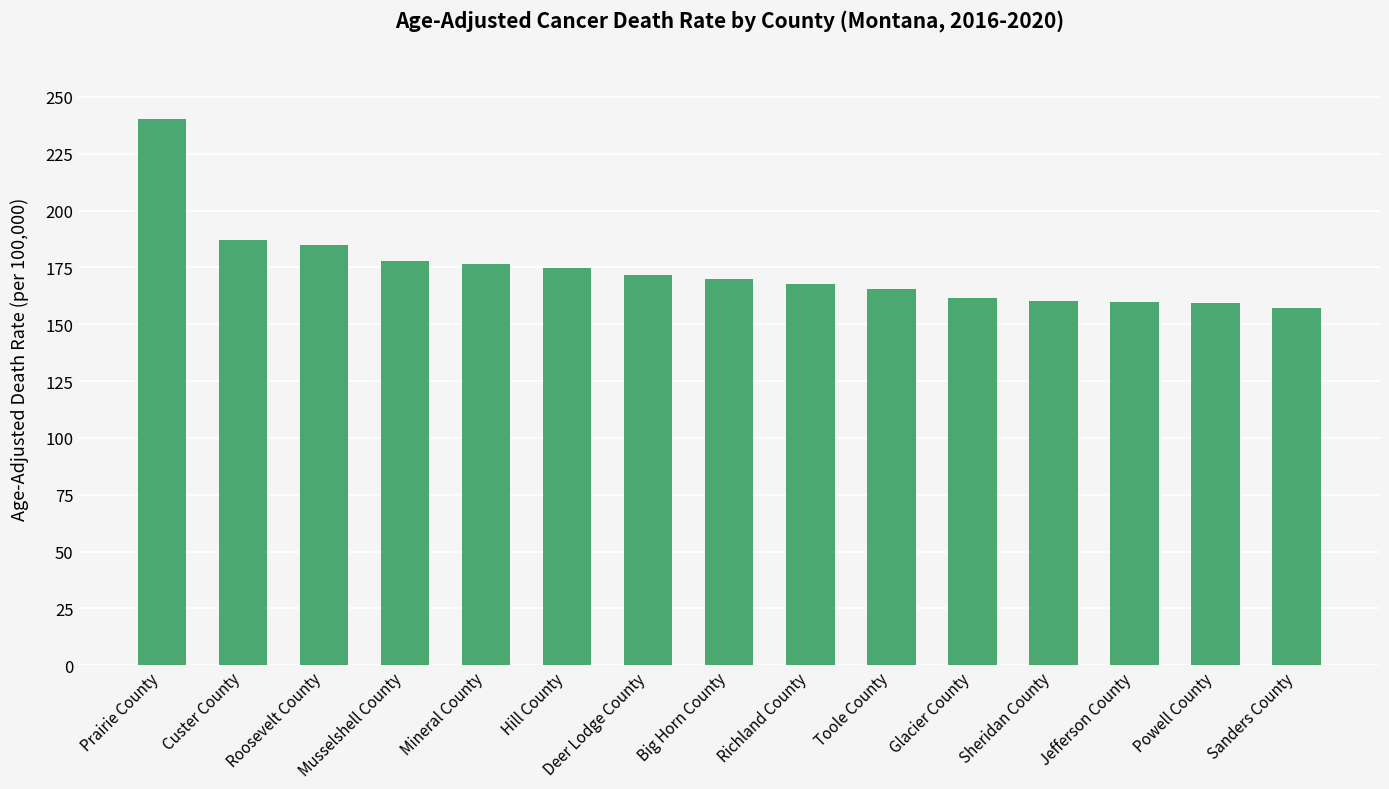

Which category has the highest value across all series?

Prairie County